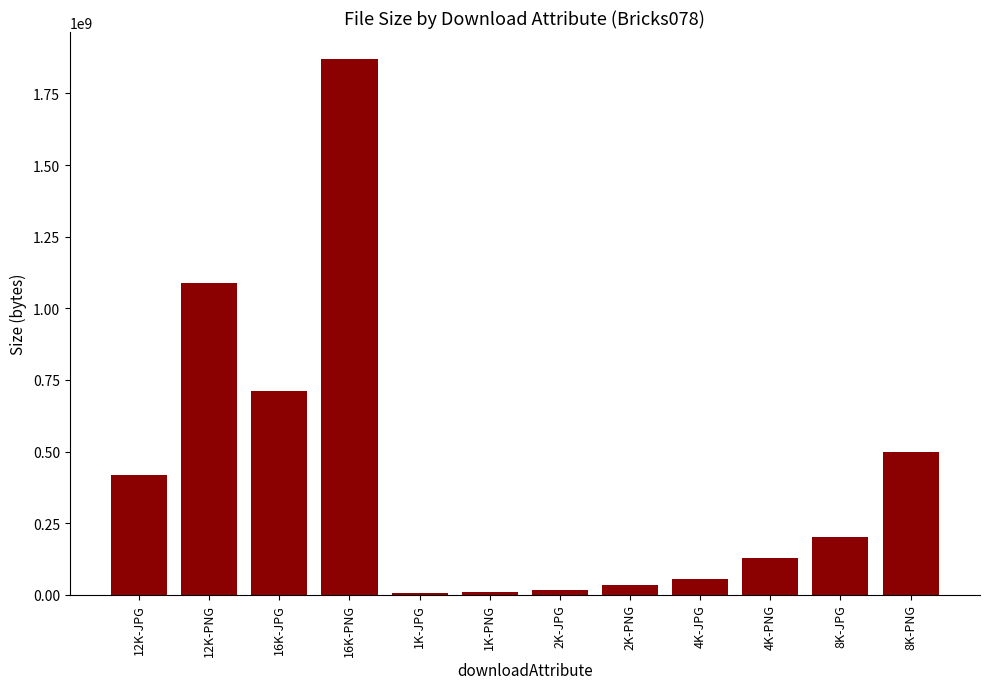

What is the sum of all values?

5041186373